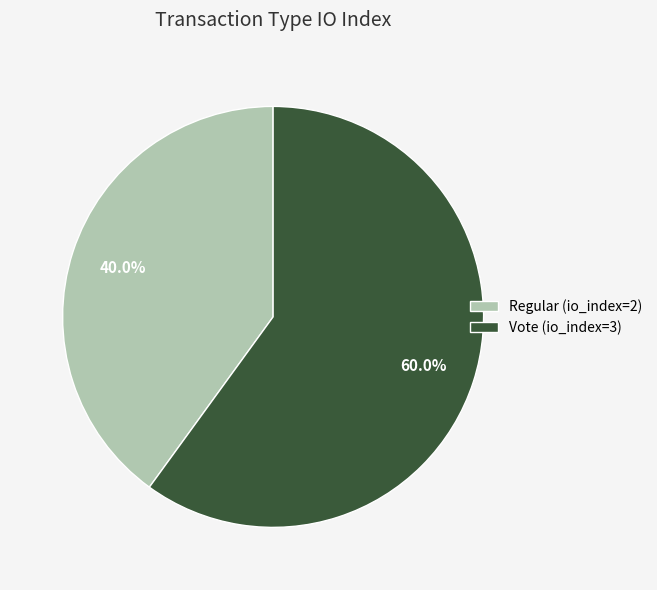

Is the sum of Vote and Regular greater than half?

Yes